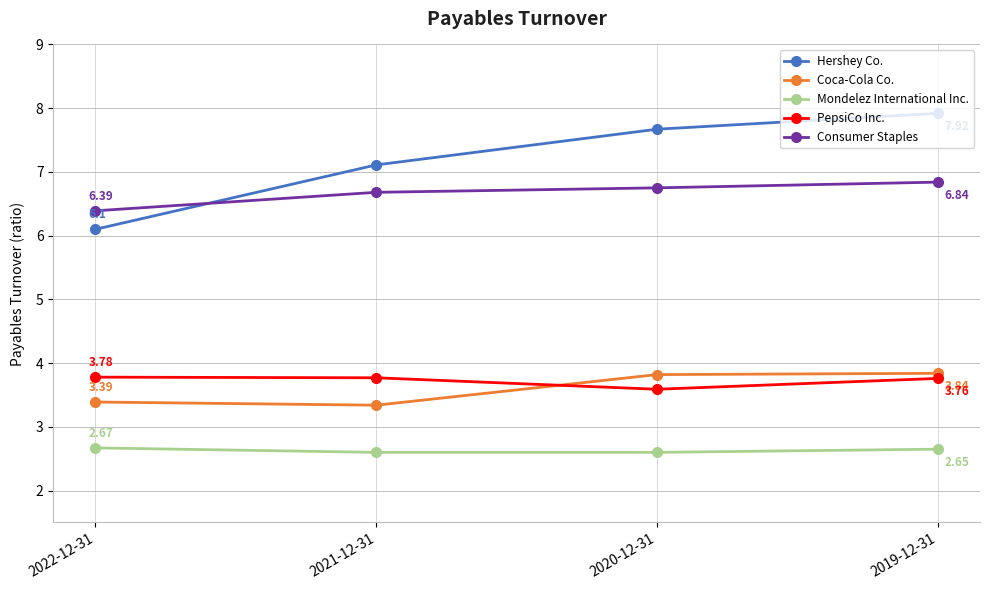

How many categories are shown in the chart?

4